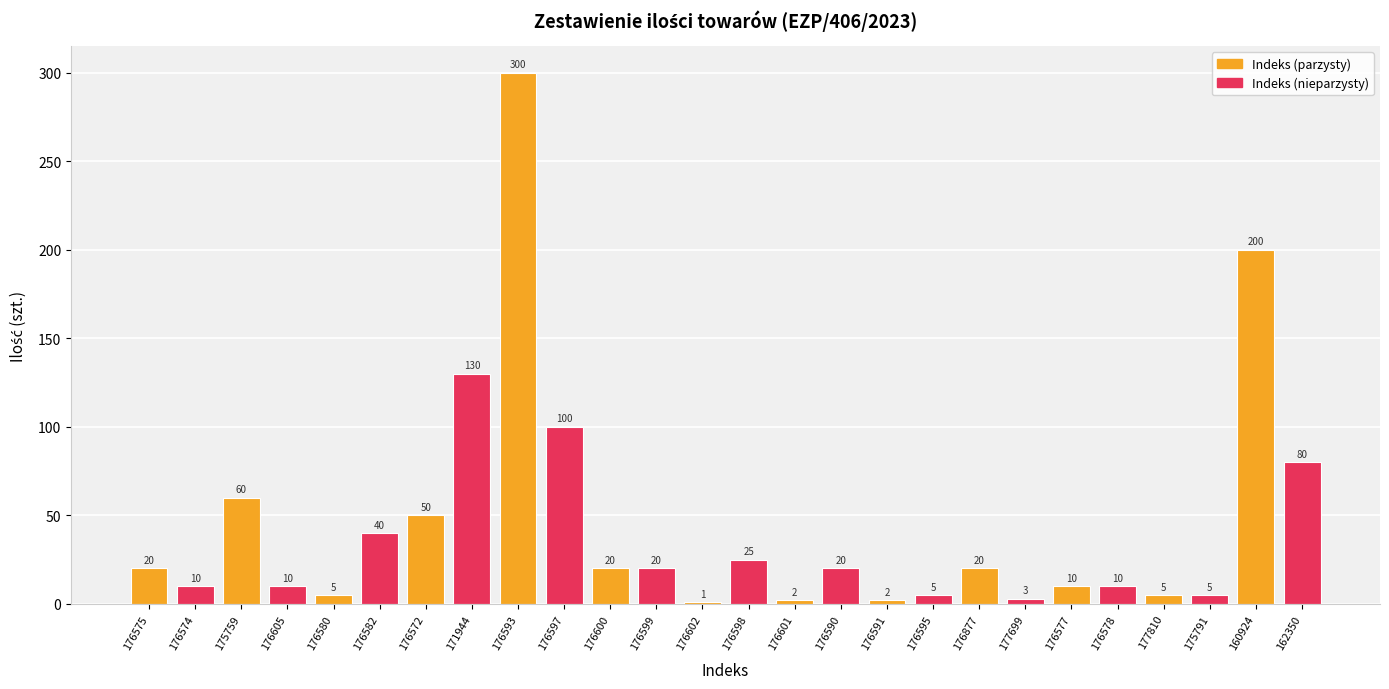

What is the minimum value shown in the chart?

1